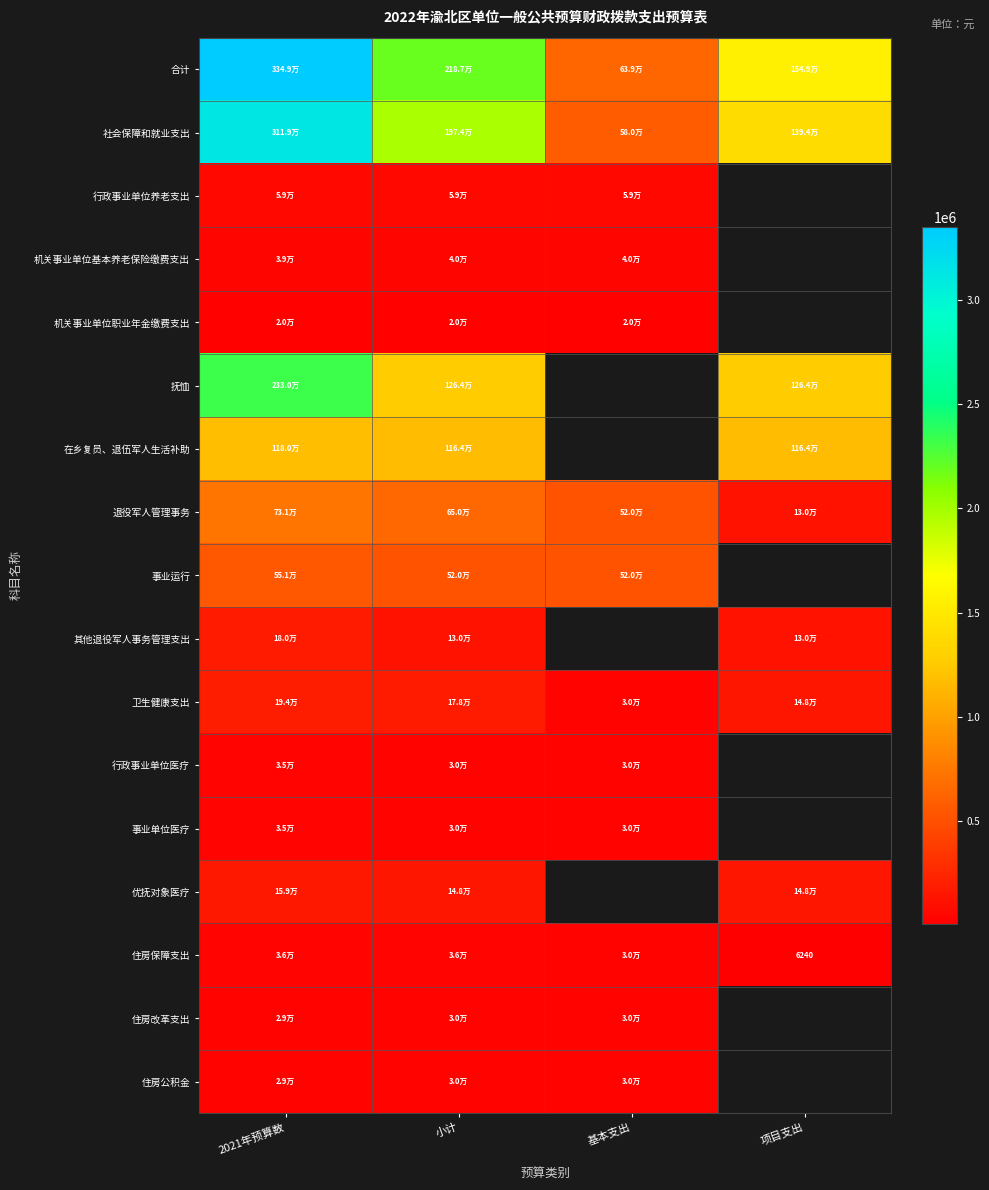

Which series changed the most between 2021年预算数 and 基本支出?

合计